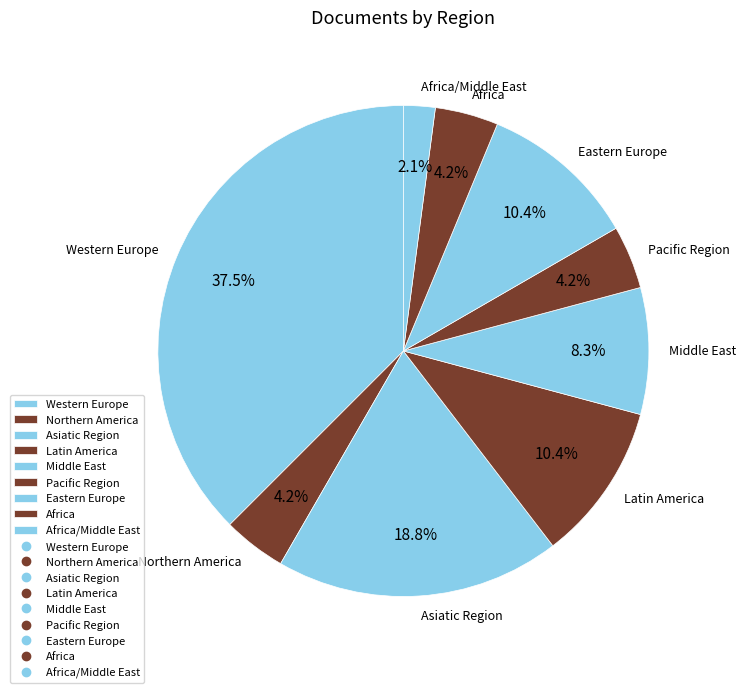

What percentage is the Asiatic Region slice, to the nearest percent?

19%